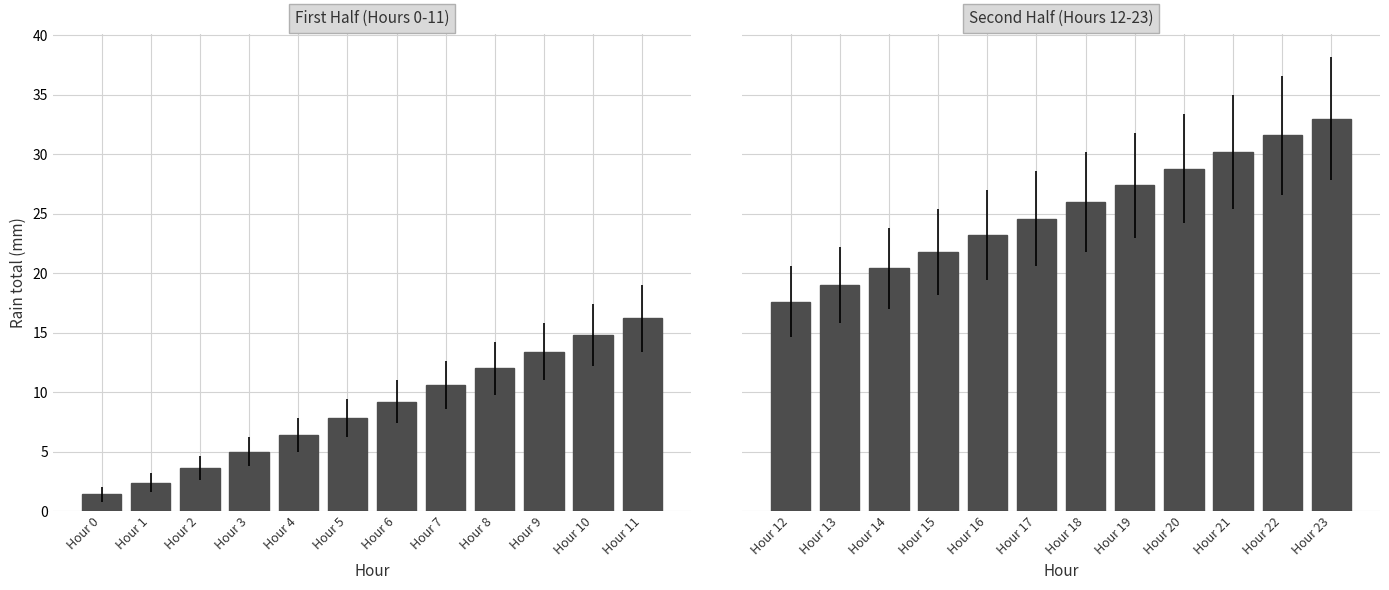

What is the maximum value shown in the chart?

33.0